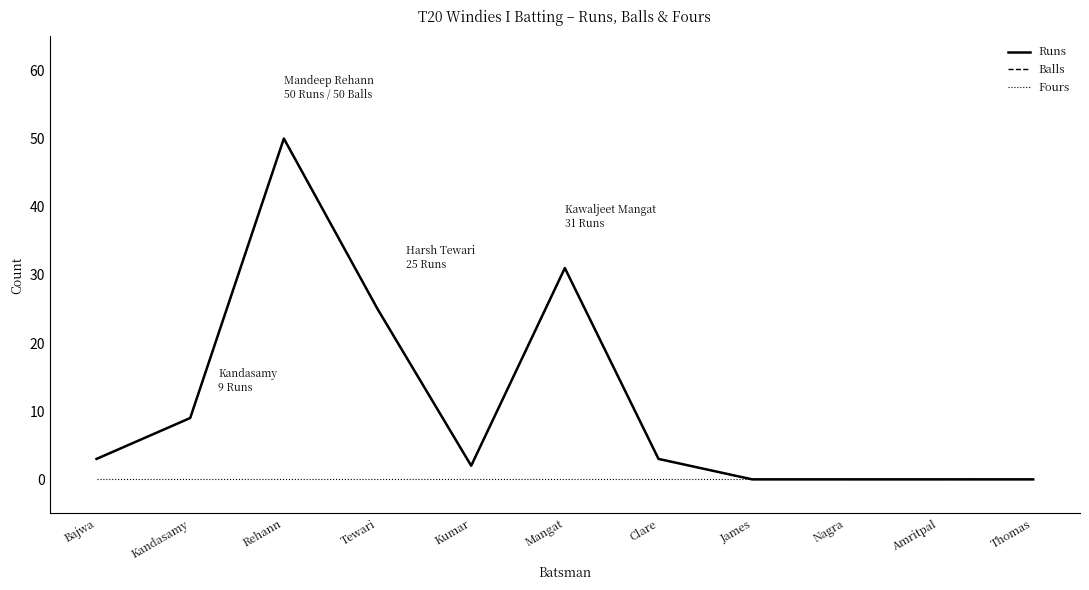

Does the chart display data point markers on the line(s)?

No